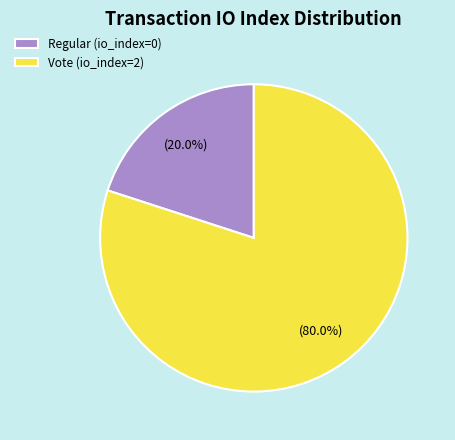

Is there any slice that represents more than half of the pie?

Yes